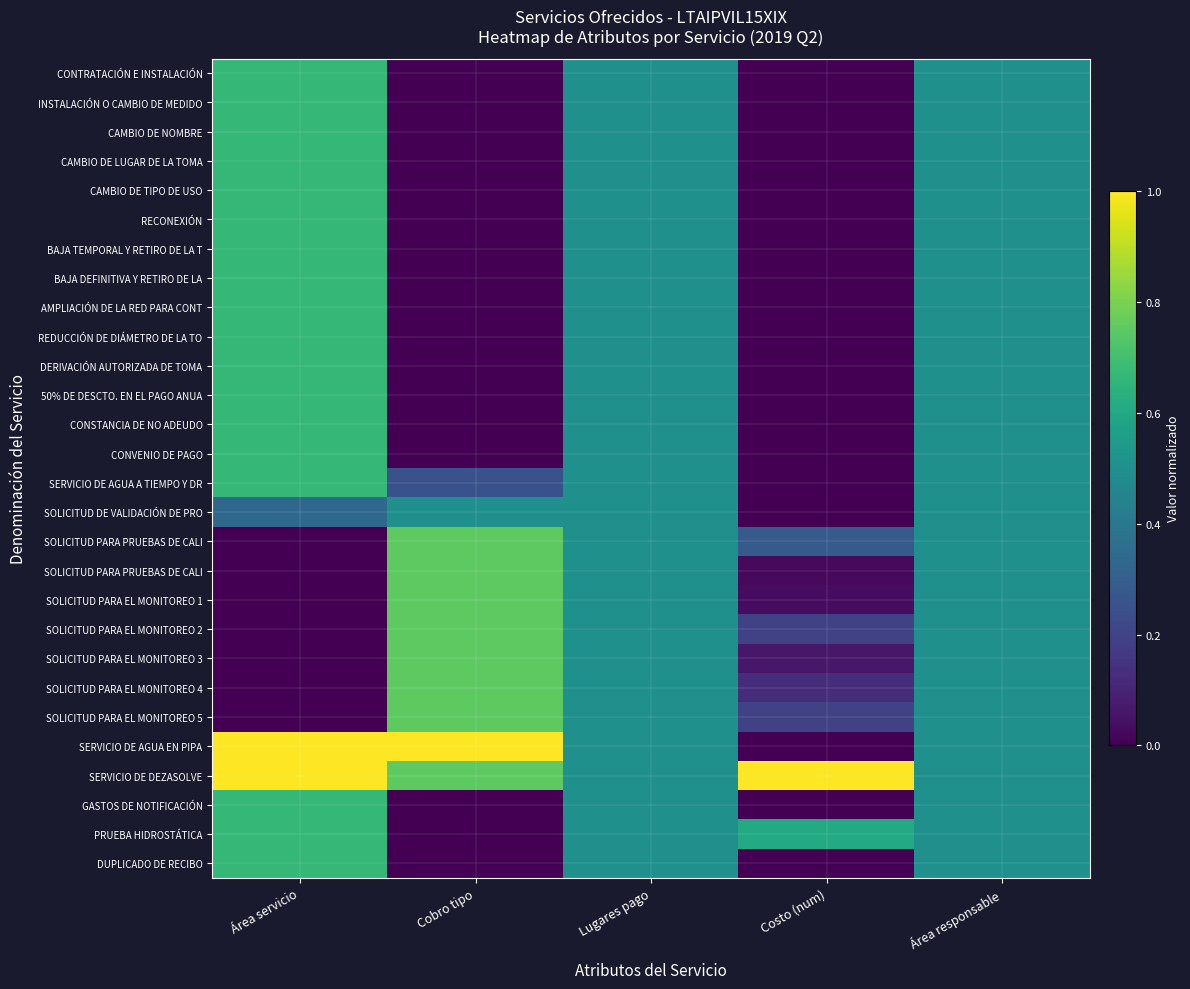

Count the number of categories in the chart.

5